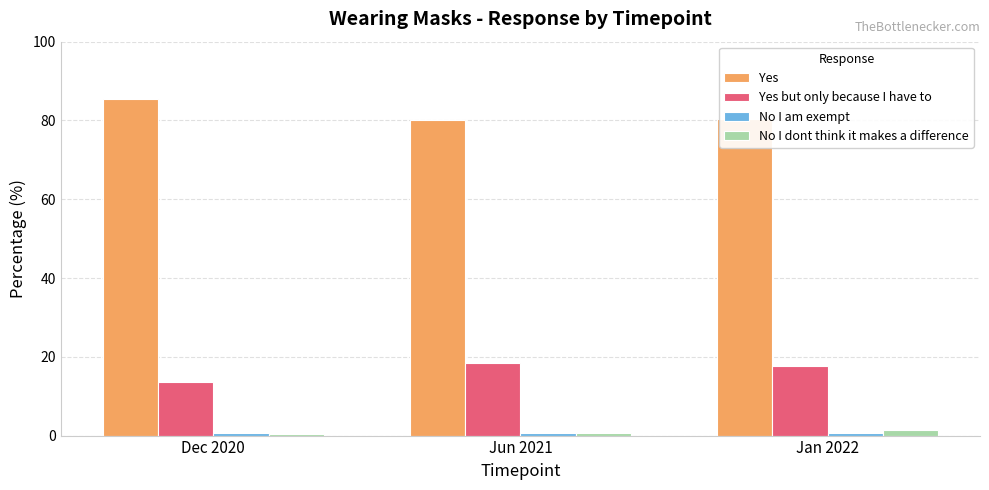

Is it true that No I dont think it makes a difference equals 1.3 at Jan 2022?

True